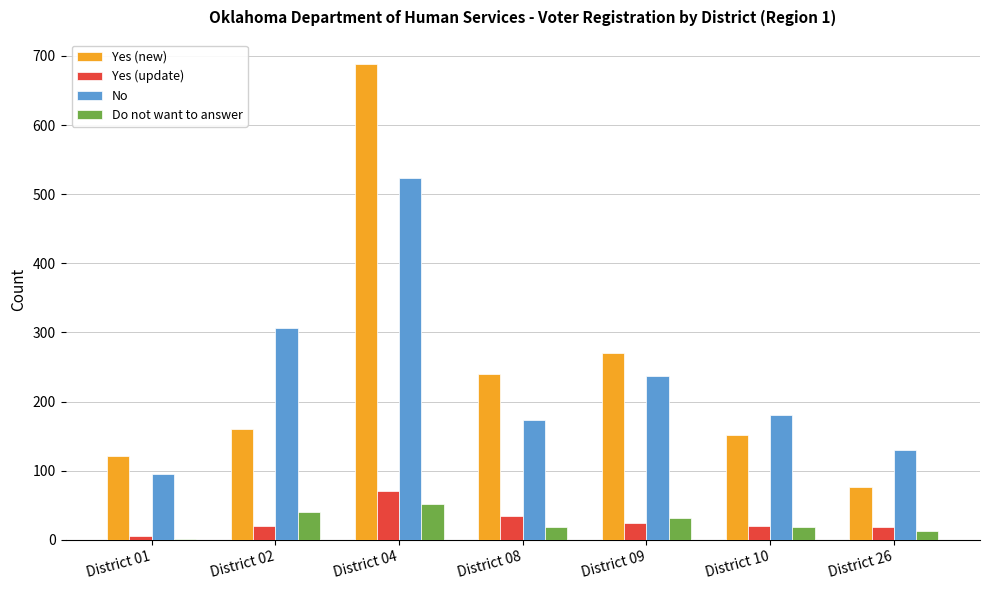

What are all the series names shown in the legend?

Yes (new), Yes (update), No, Do not want to answer